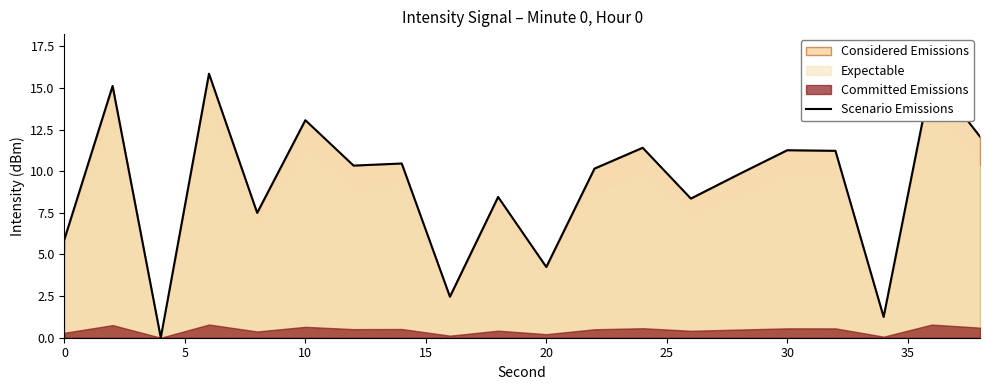

Does the chart have visible grid lines?

No